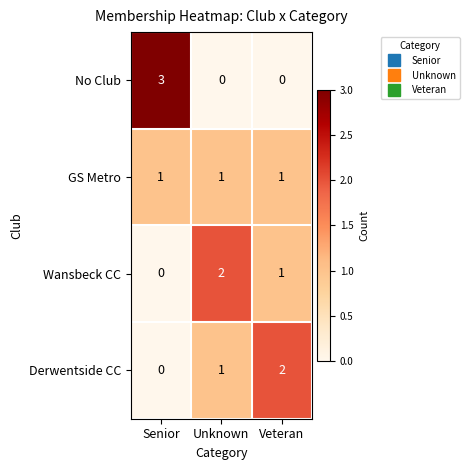

Is it true that No Club equals 0 at Unknown?

True